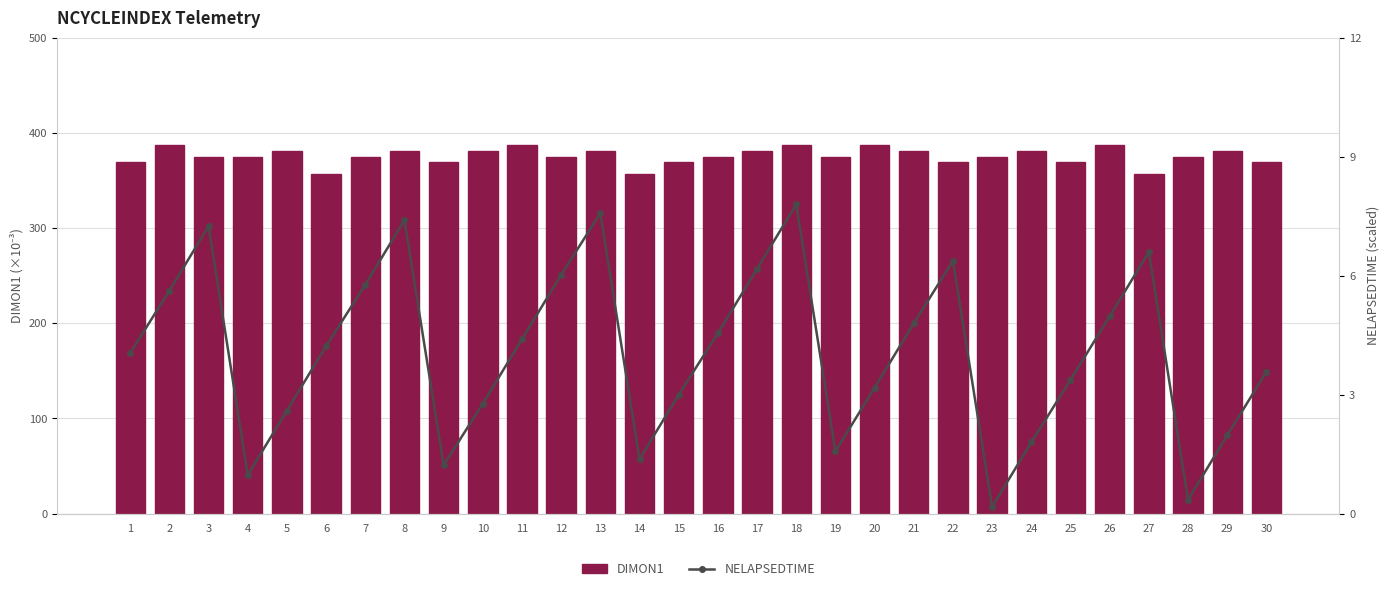

True or false: NELAPSEDTIME has a value of 2.2 at 21.

False